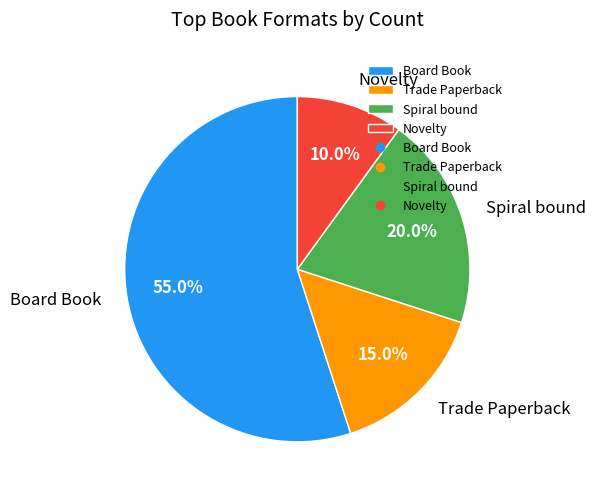

Between Board Book and Spiral bound, which is larger?

Board Book